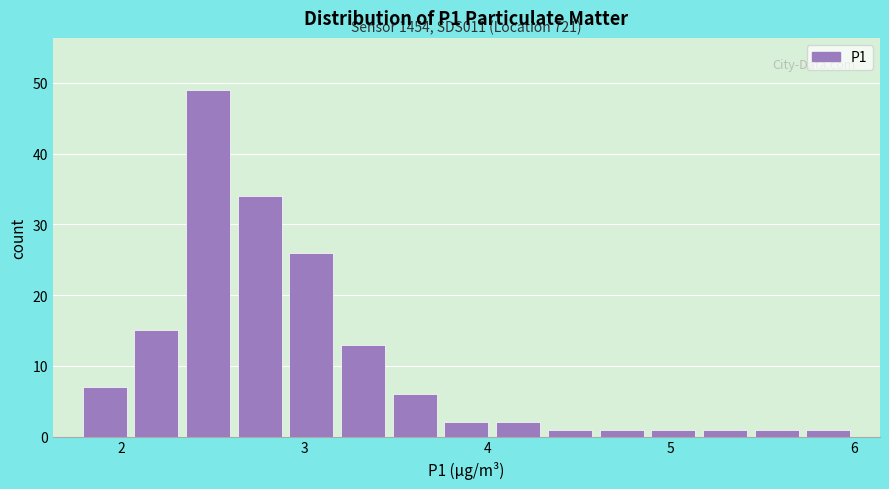

Around what value on the x-axis is the tallest bar? Give the approximate position of its centre, as read against the axis.

2.5